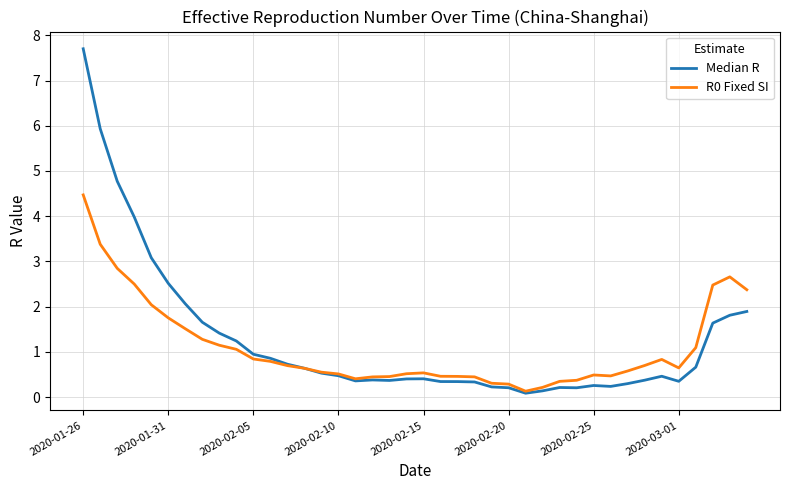

Which series has the widest spread of values?

Median R